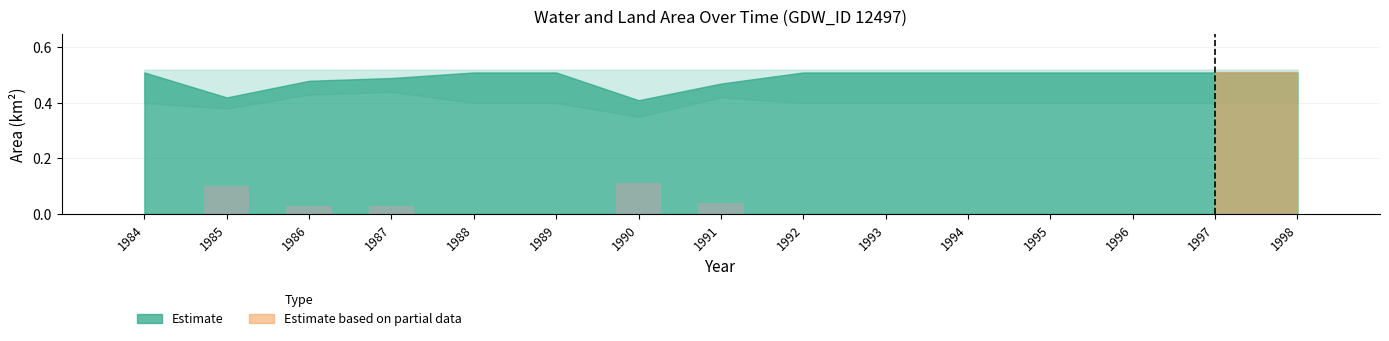

What is the change in value from 1988 to 1990?

+0.1